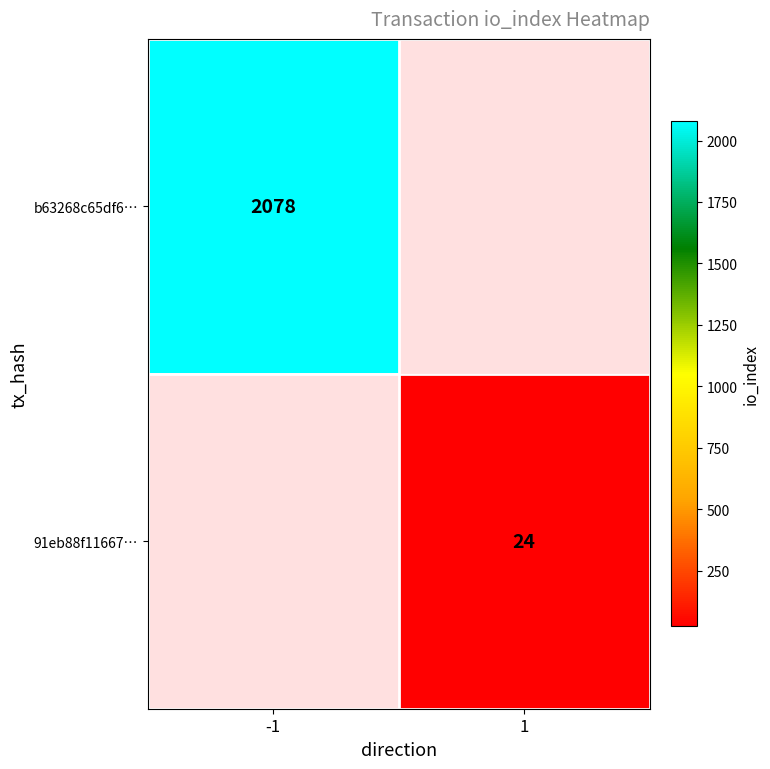

Is the value of b63268c65df6… at -1 greater than the value of 91eb88f11667… at 1?

Yes